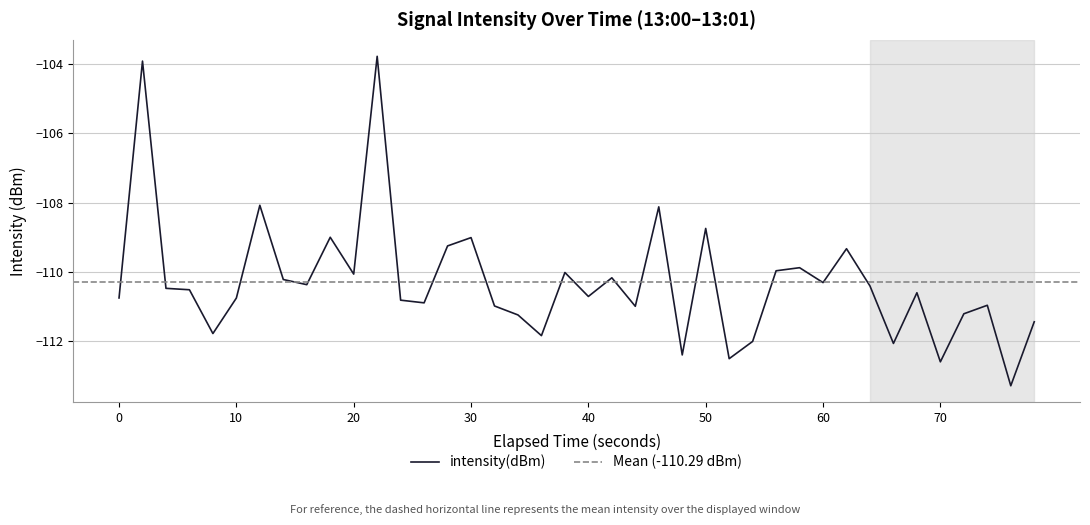

Is it true that intensity(dBm) equals -176.5 at 70?

False